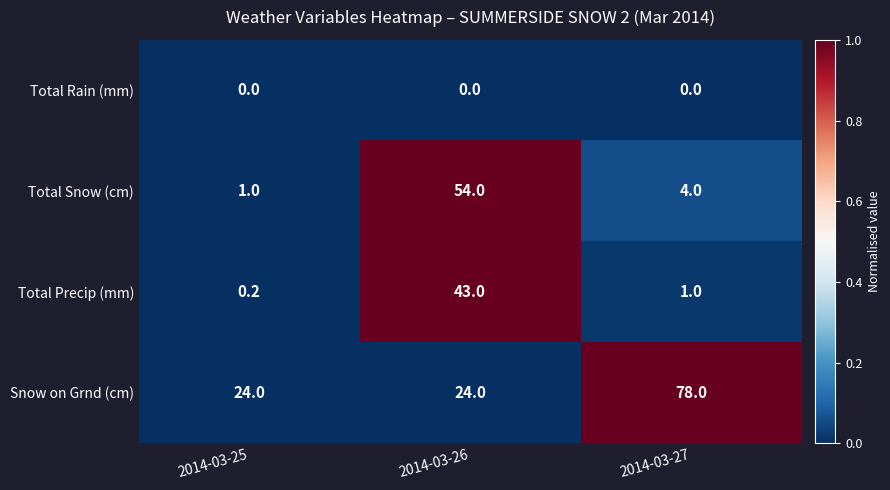

What is the average value of the Total Snow (cm) series?

19.7